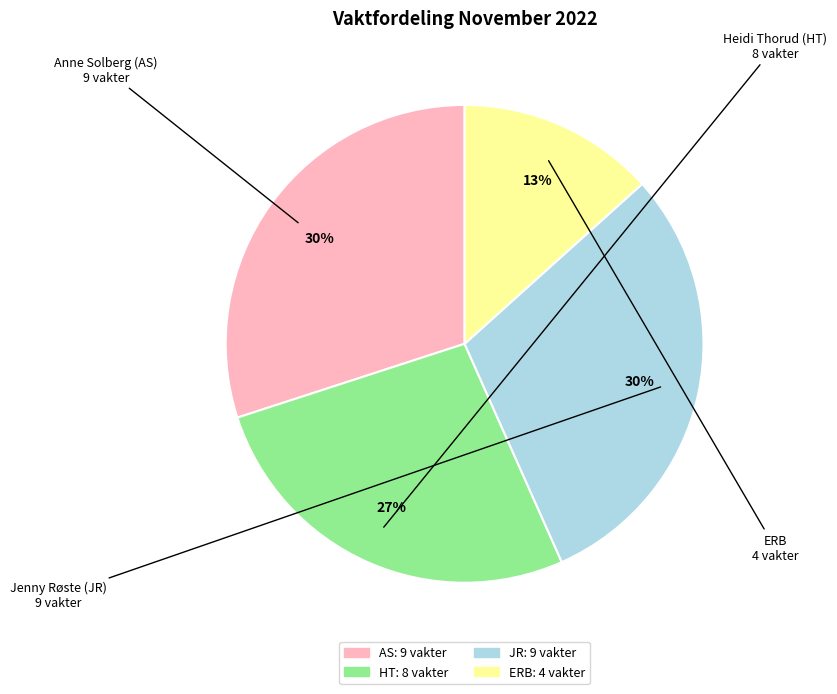

Is there any slice that represents more than half of the pie?

No